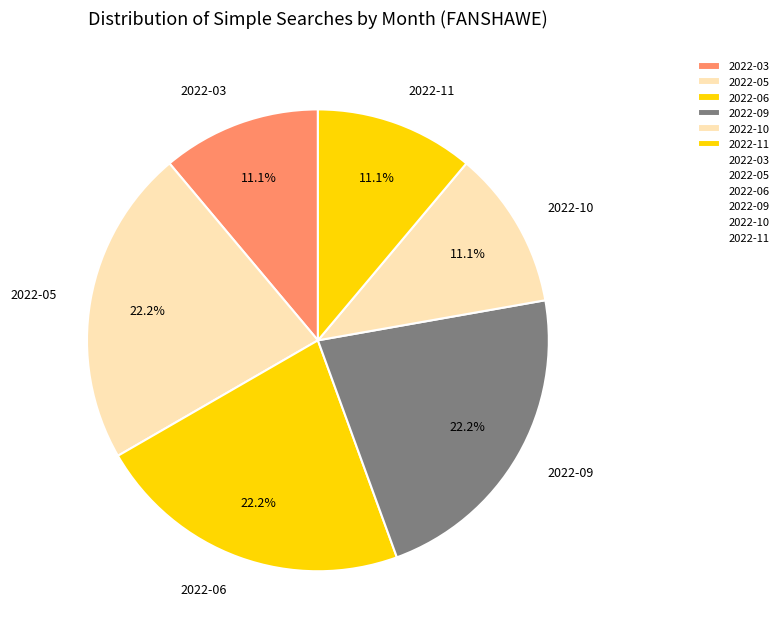

To the nearest percent, what portion does 2022-09 represent?

22%